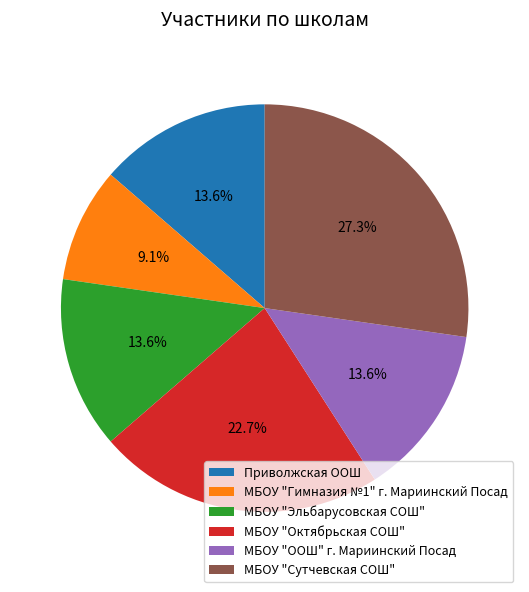

To the nearest percent, what is the average slice percentage?

17%